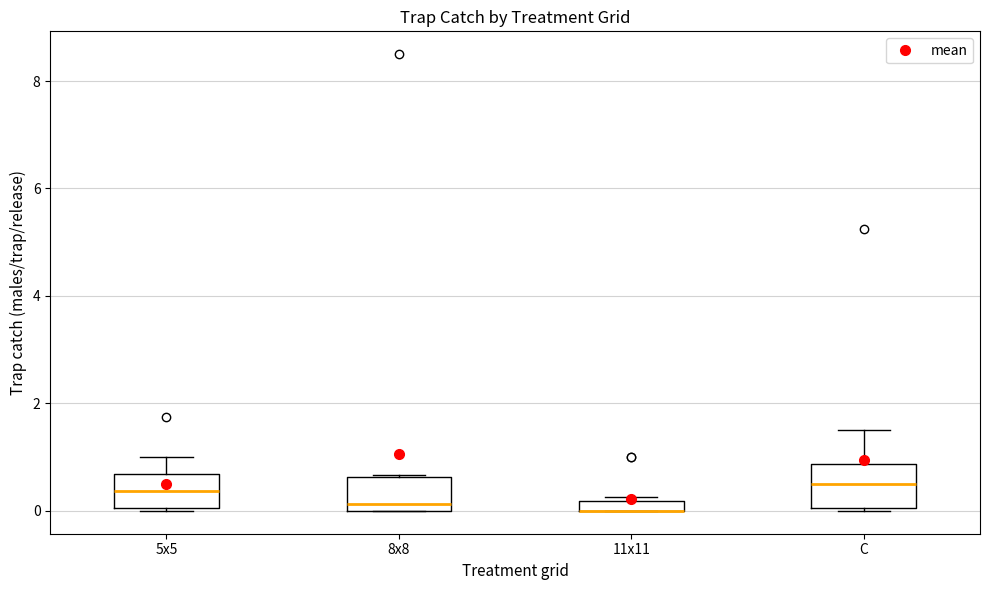

Where is the lower edge of the box for 8x8 on the y-axis? The values are not printed on the chart, so give them approximately, as read against the axis.

0.0